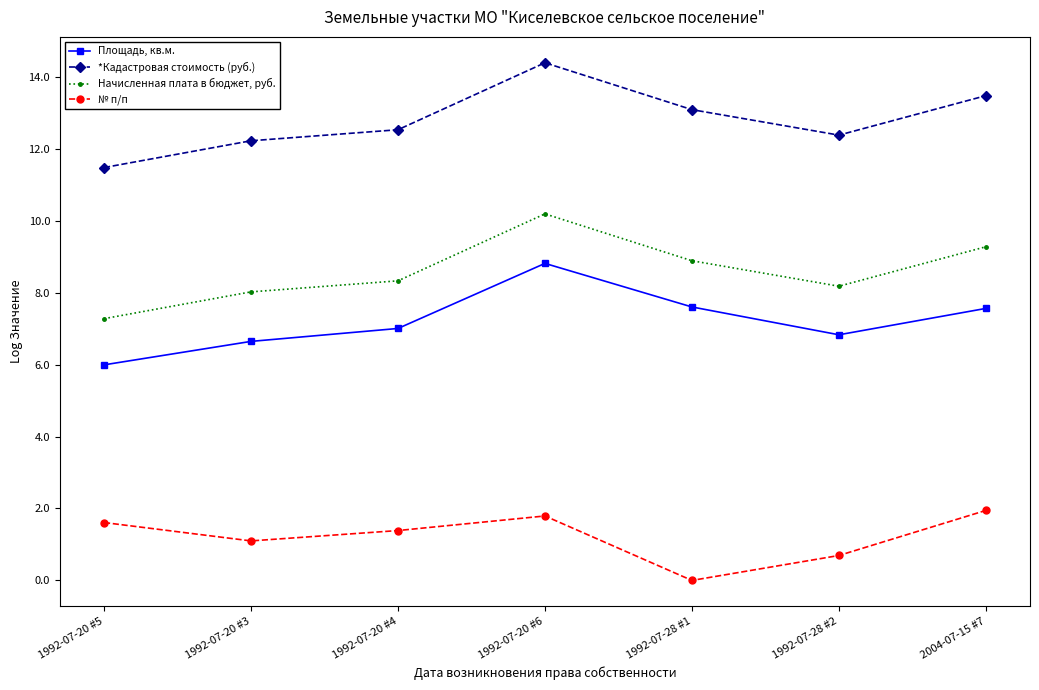

What is the difference between the highest and lowest values at 1992-07-20 #4?

11.1